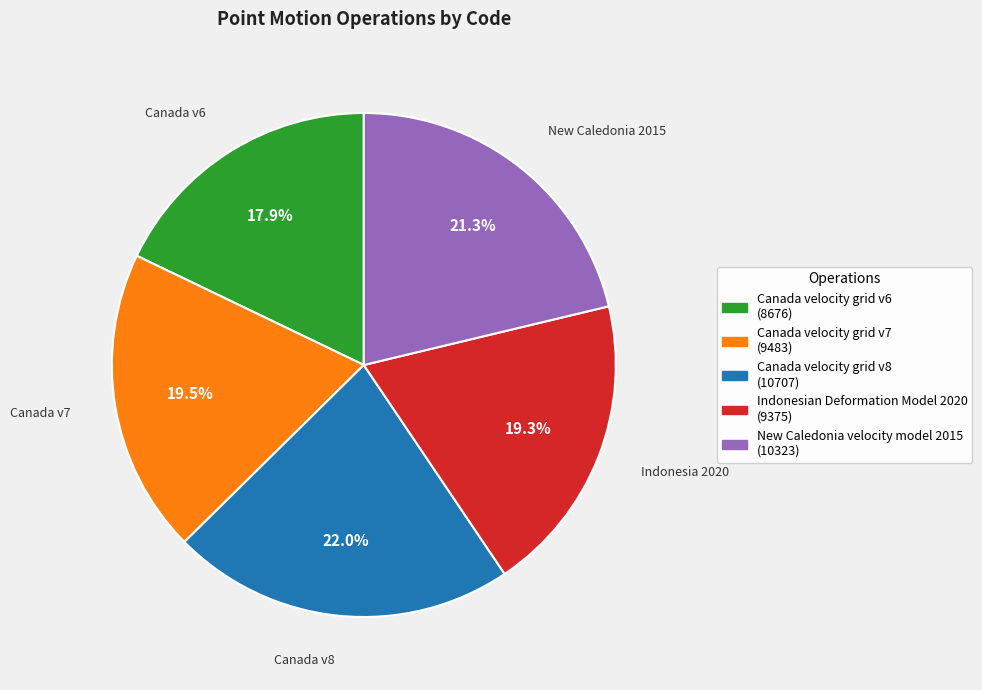

Which slice is the smallest?

Canada velocity grid v6